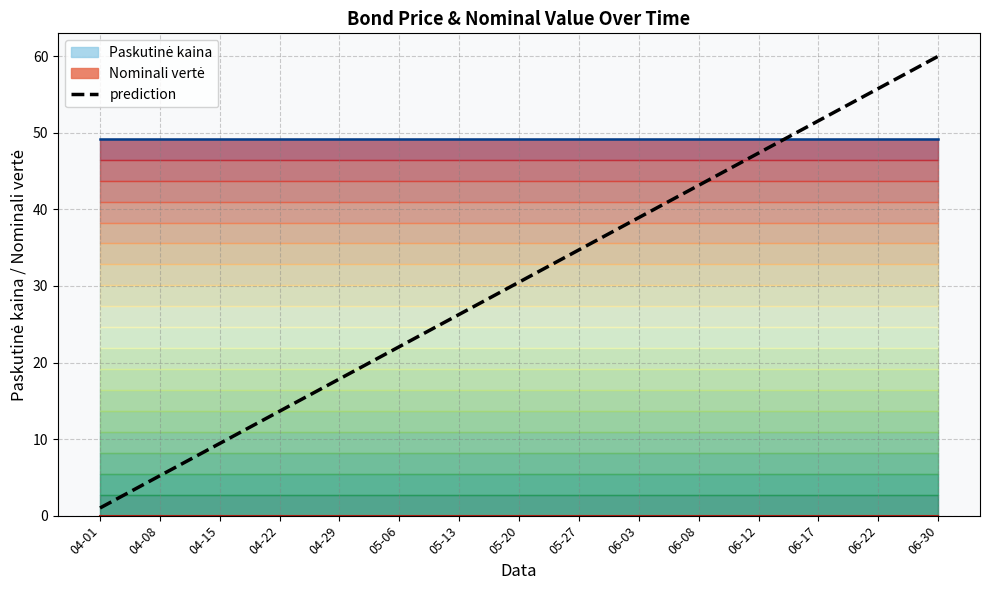

Rank the categories by value from lowest to highest.

04-01, 04-08, 04-15, 04-22, 04-29, 05-06, 05-13, 05-20, 05-27, 06-03, 06-08, 06-12, 06-17, 06-22, 06-30